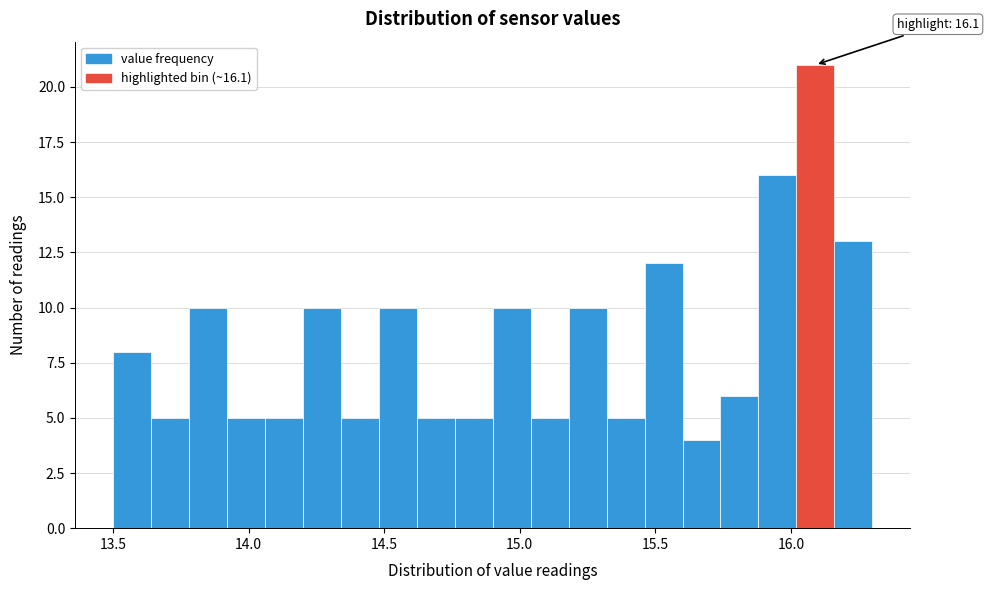

Around what value on the x-axis is the tallest bar? Give the approximate position of its centre, as read against the axis.

16.10